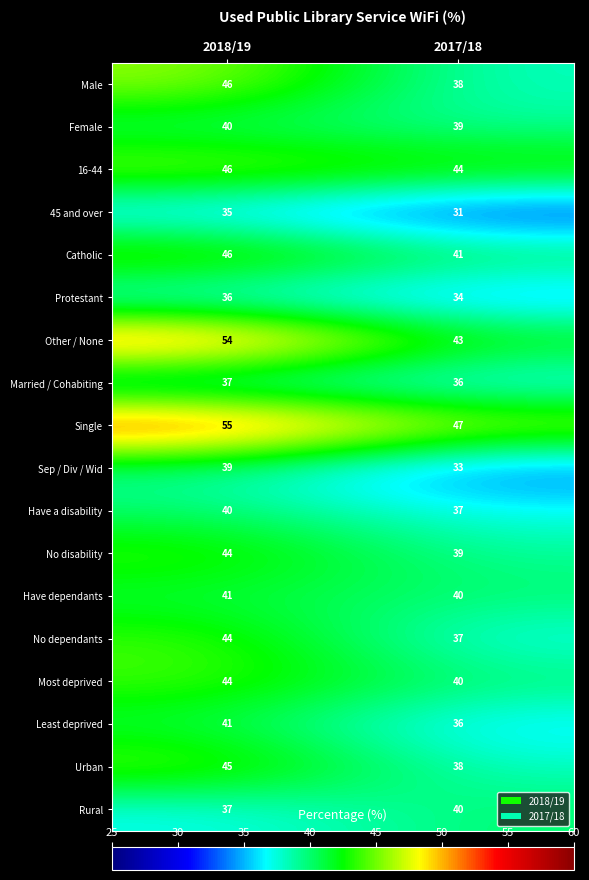

Count the number of data series in this chart.

18